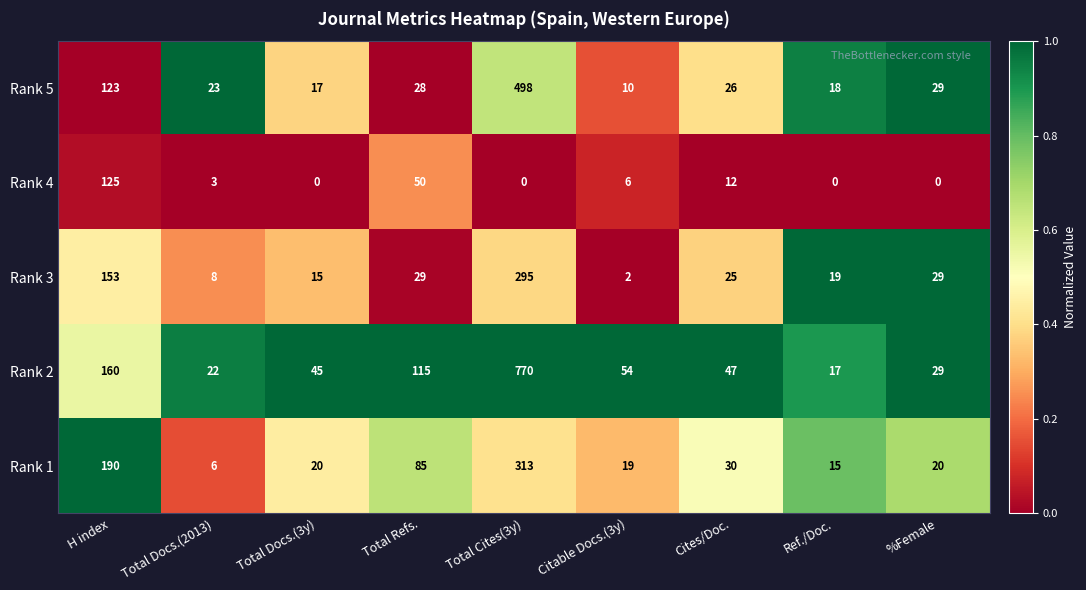

Where is Rank 2 nearest to the value 393?

H index